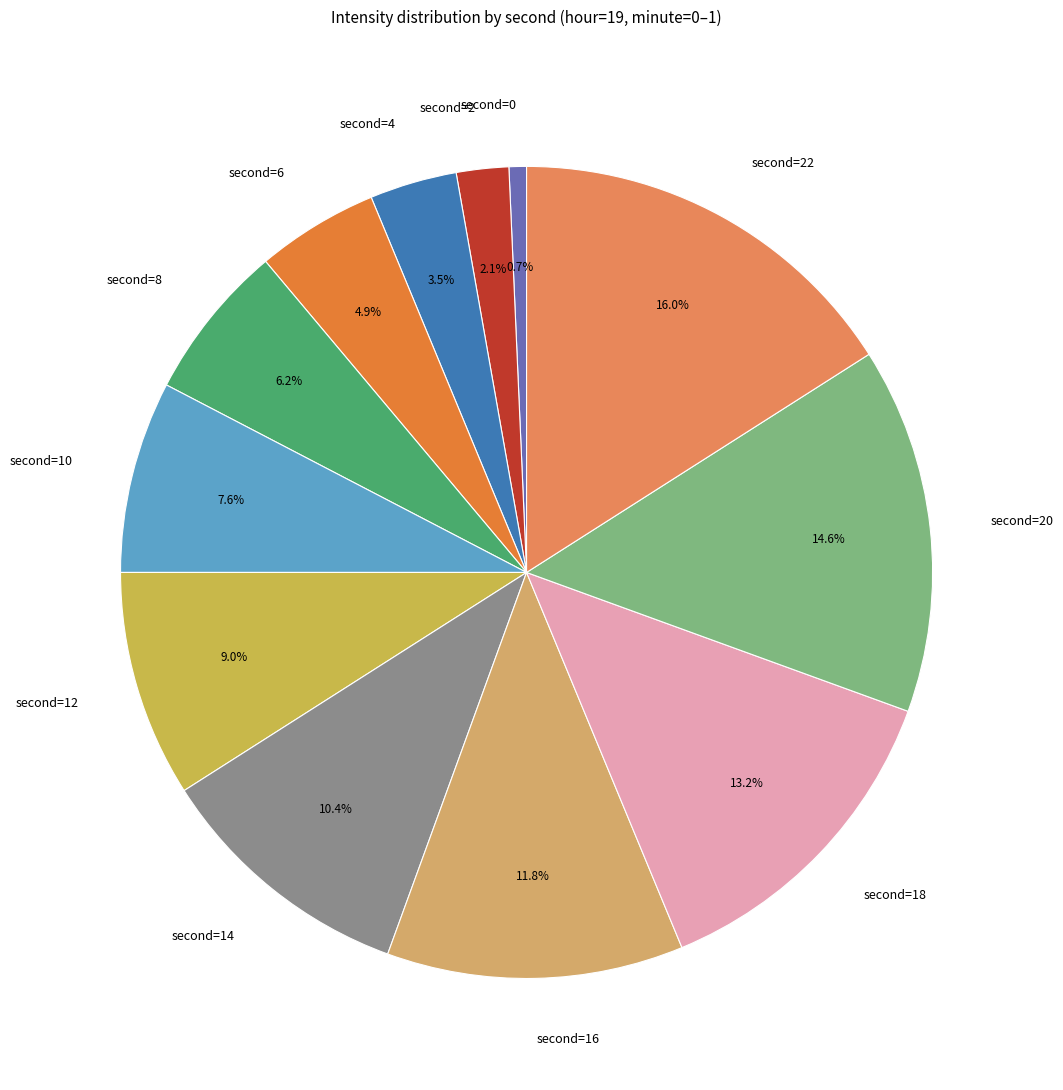

Does any single category account for the majority?

No